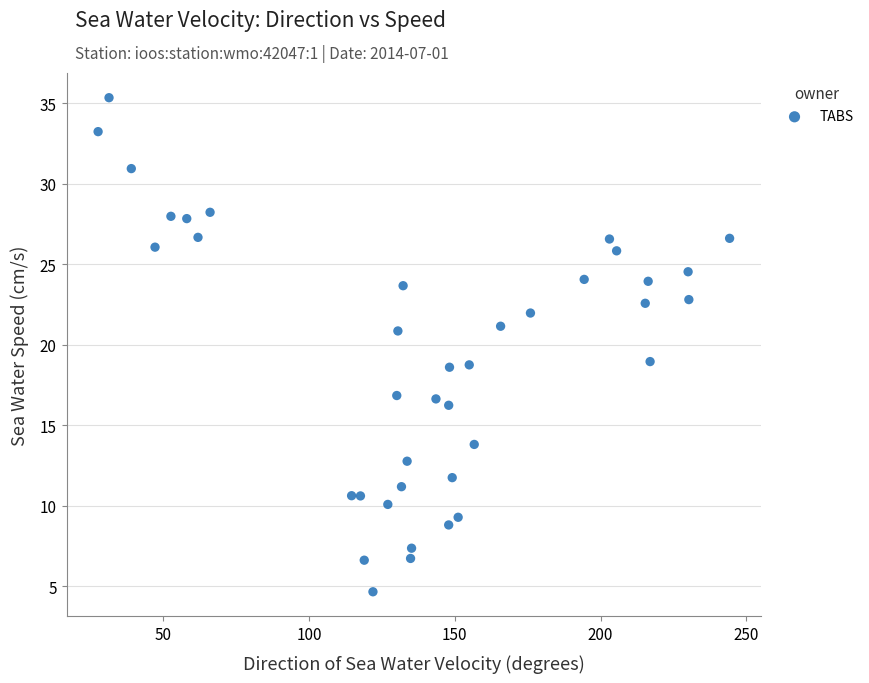

What is the range of X values (max minus min)?

216.7